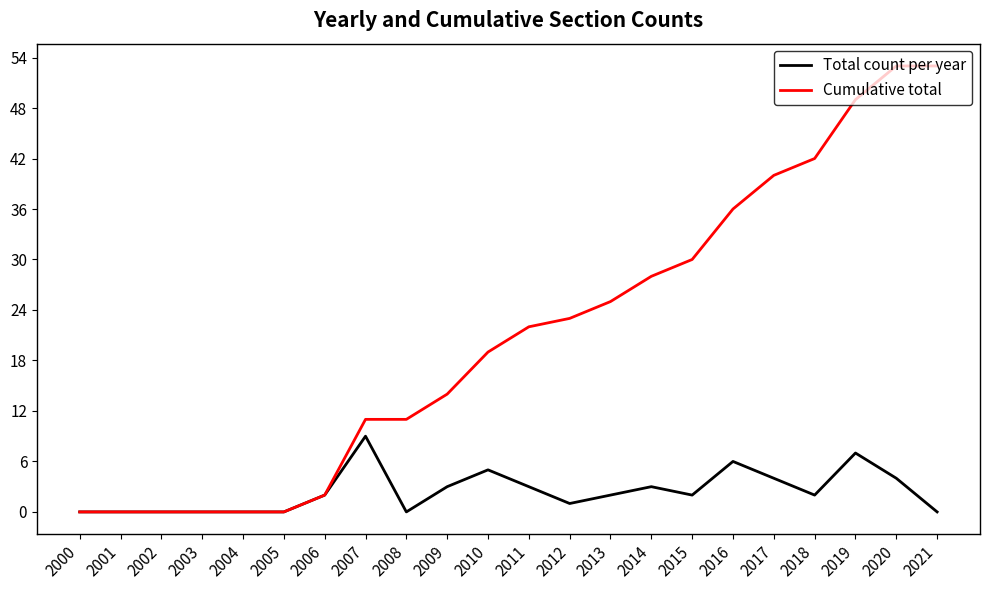

Which series changed the most between 2012 and 2016?

Cumulative total